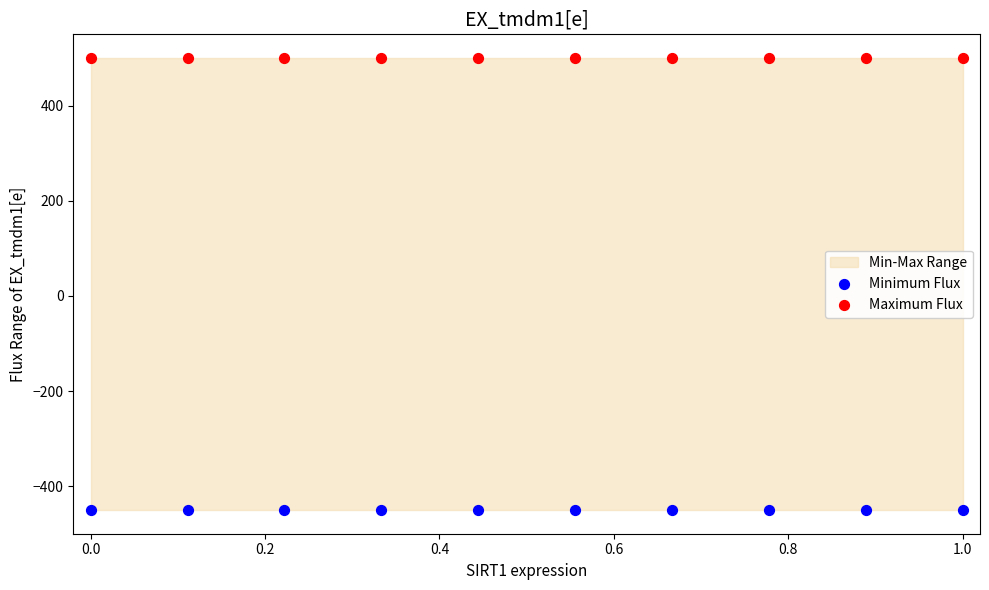

Which series contains the highest Y value?

Maximum Flux